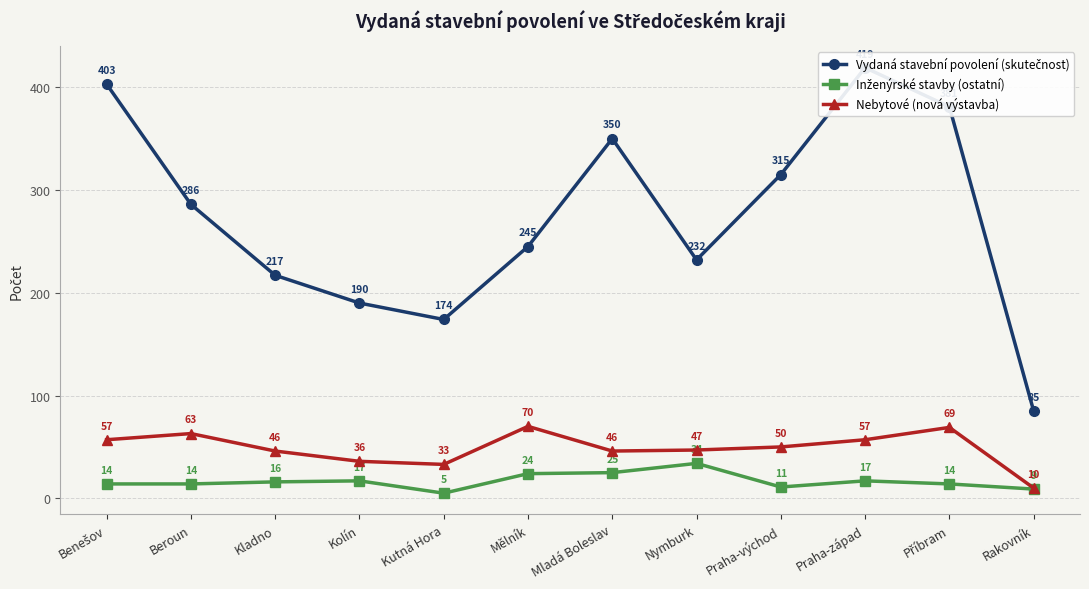

What is the value of the Inženýrské stavby (ostatní) point at the 7th from the left?

25